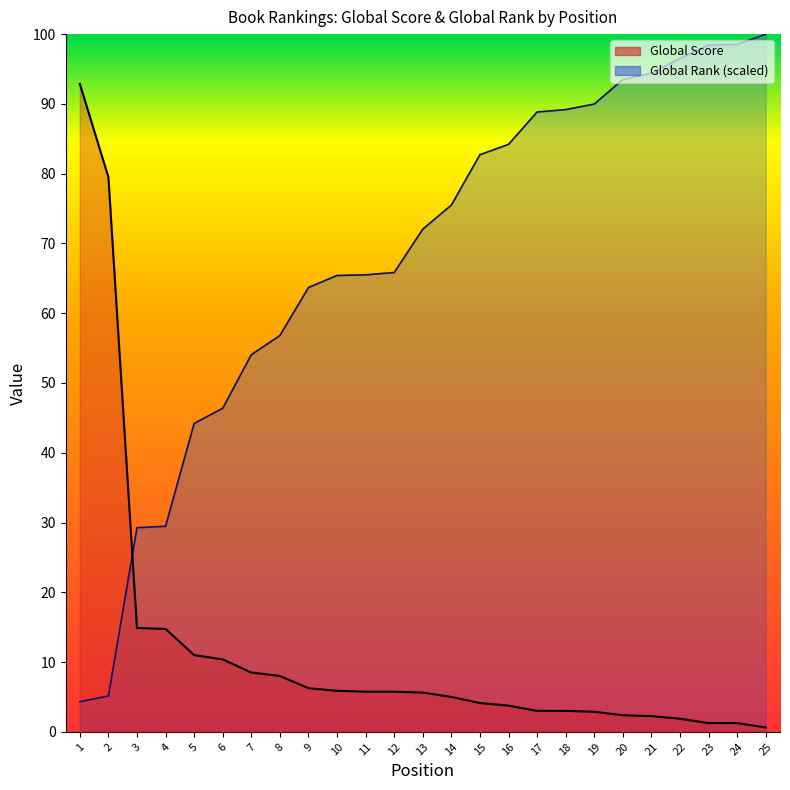

How many categories are shown in the chart?

25